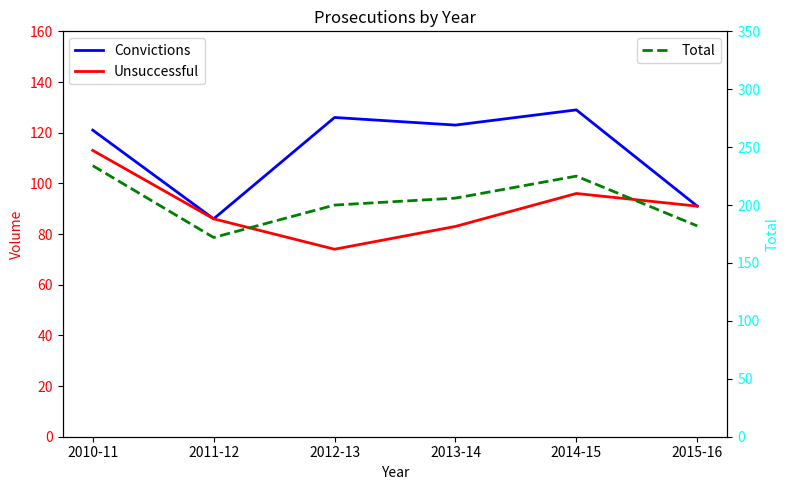

At which label does Convictions reach its minimum?

2011-12